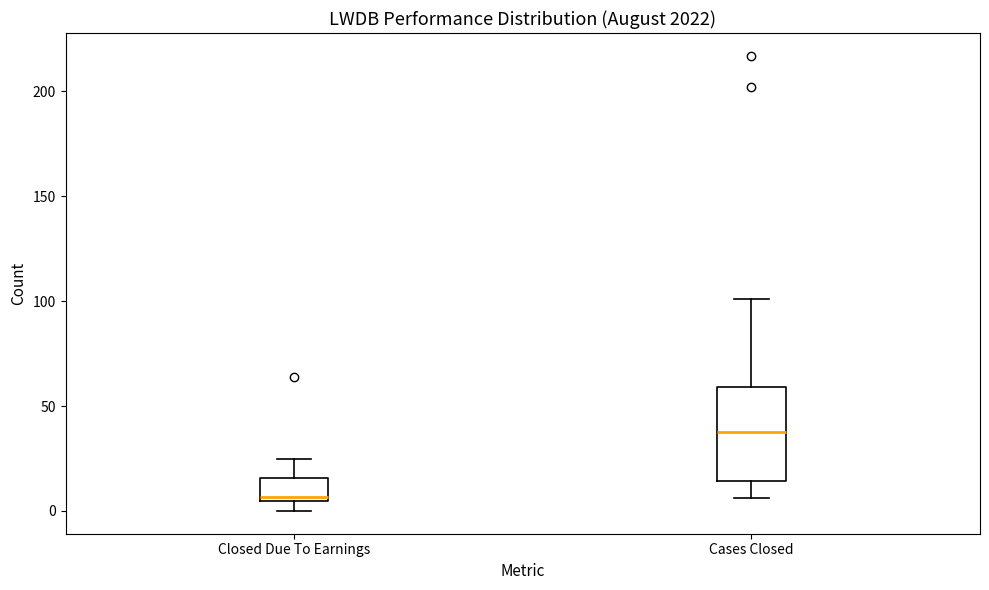

Where does the lower whisker of the box for Cases Closed end on the y-axis? The values are not printed on the chart, so give them approximately, as read against the axis.

5